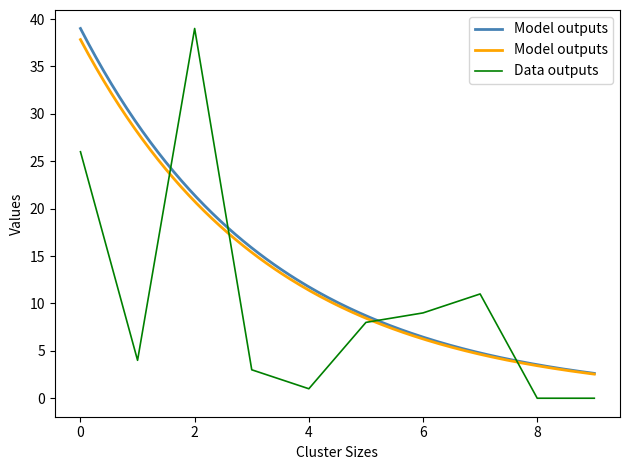

Is this an area chart (filled region under the line)?

No